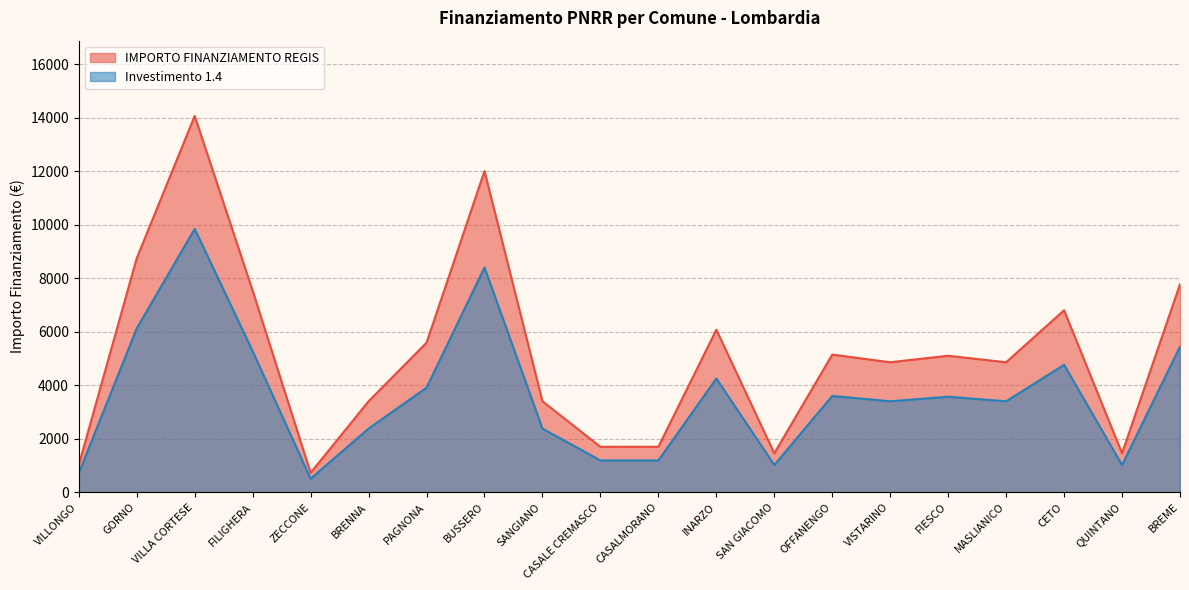

What is the value of the IMPORTO FINANZIAMENTO REGIS point at the 20th from the left?

7776.0